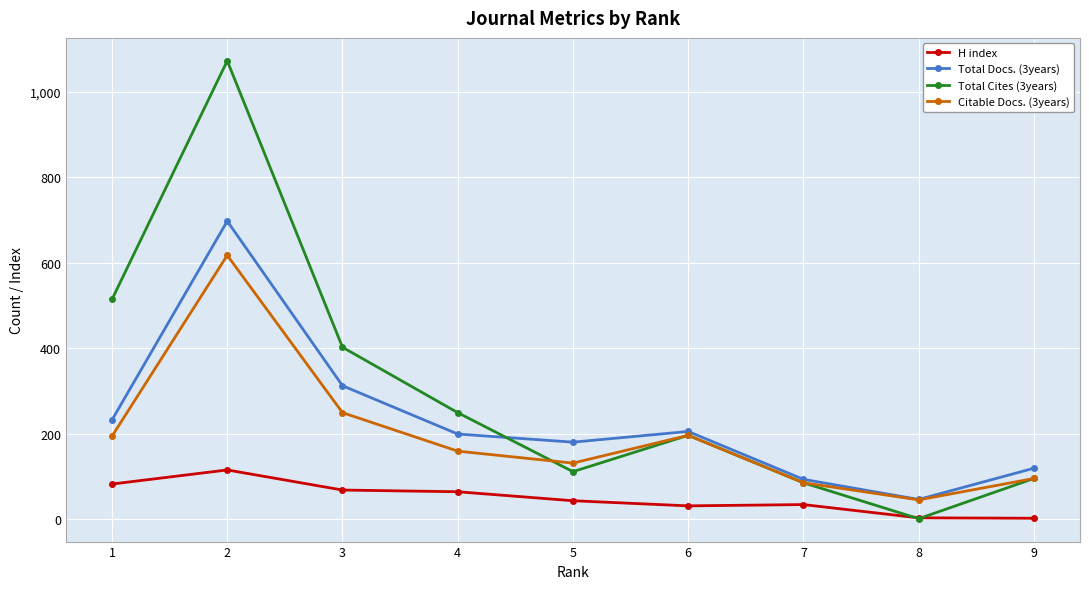

True or false: H index and Total Docs. (3years) intersect in this chart.

False